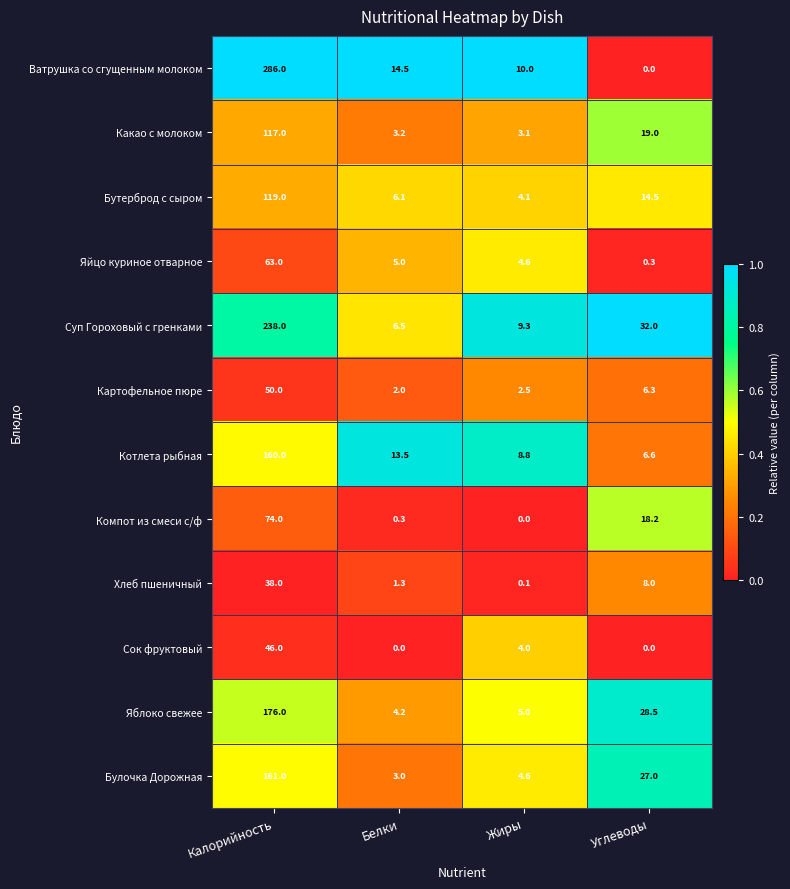

What is the difference between the second highest and second lowest values in the Сок фруктовый series?

4.0